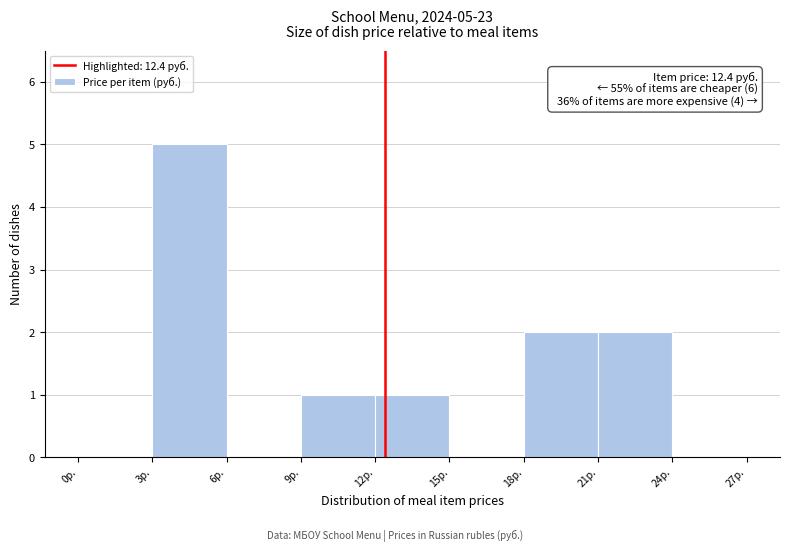

Over which range of the x-axis is the bar tallest?

3 to 6